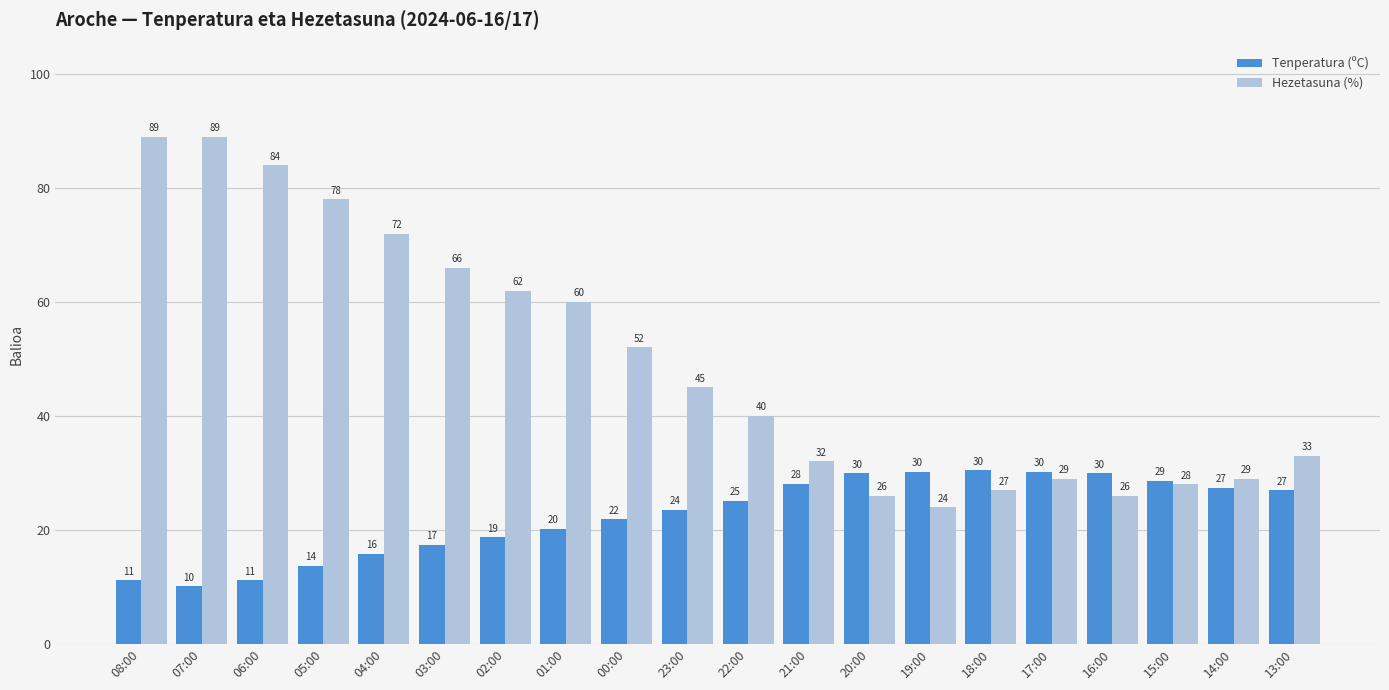

Between 00:00 and 19:00, which series saw the biggest shift?

Hezetasuna (%)